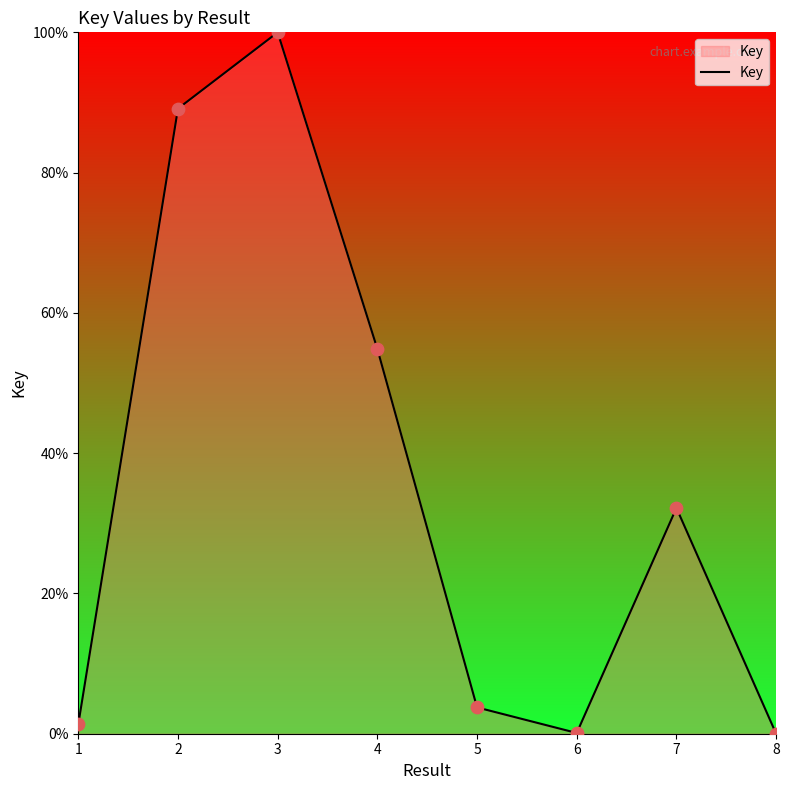

What is the change in value from 3 to 8?

-100.0